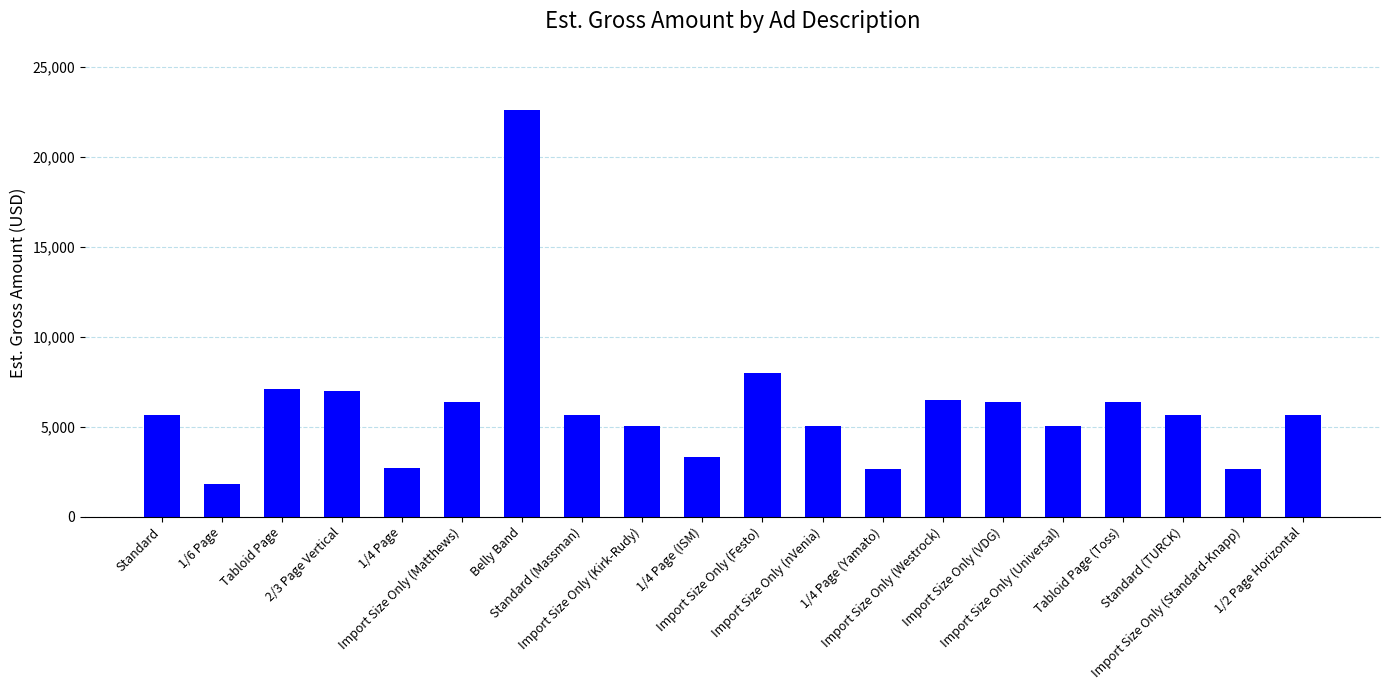

What is the change in value from Standard to 2/3 Page Vertical?

+1348.5